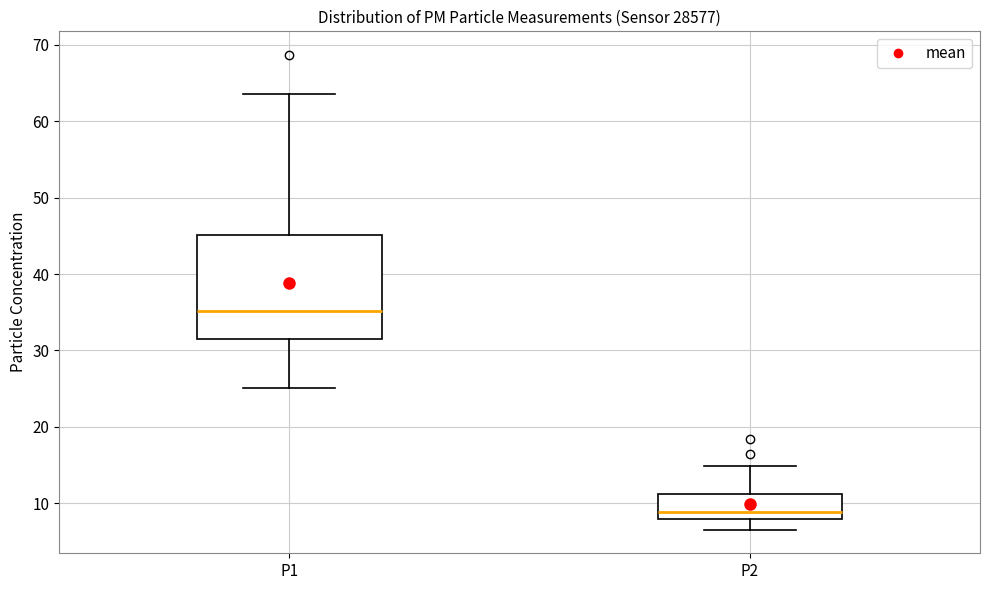

Which box has the highest median line?

P1